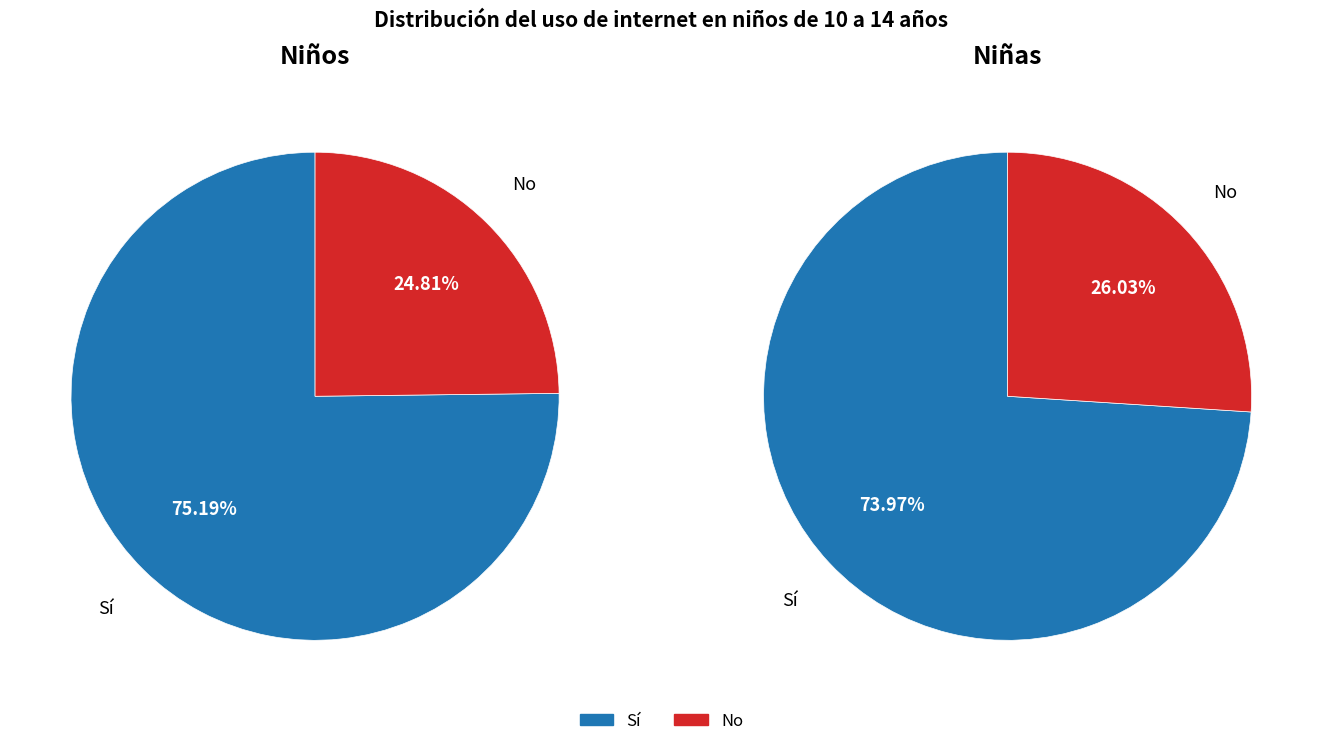

Which has a higher value, Sí or No?

Sí